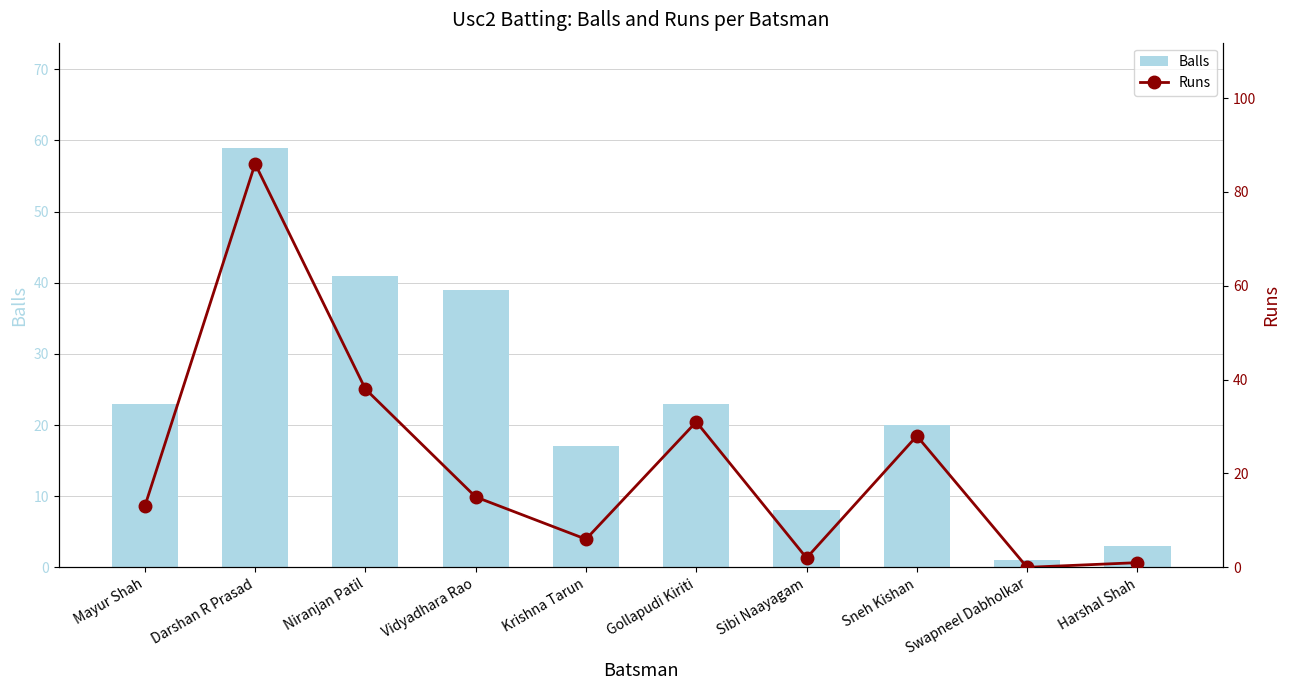

What is the approximate value of Balls at Krishna Tarun?

17